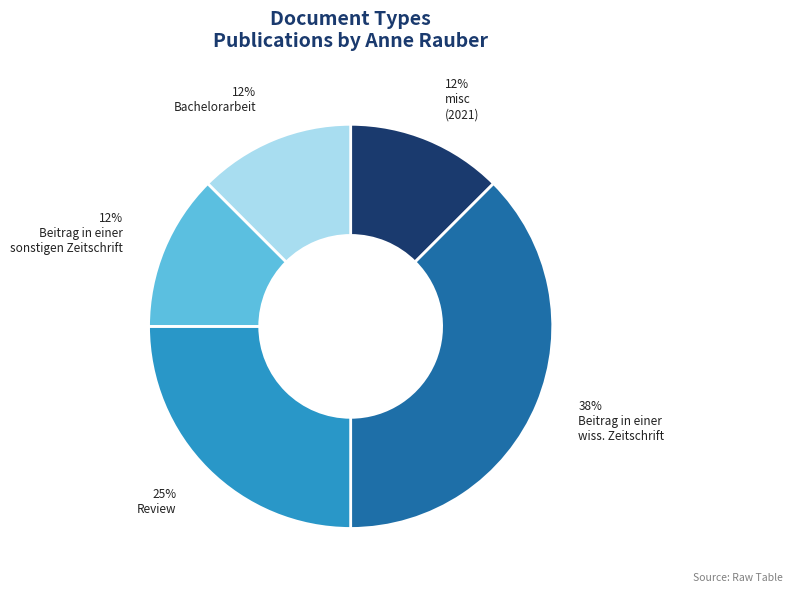

To the nearest percent, what is the average slice percentage?

20%